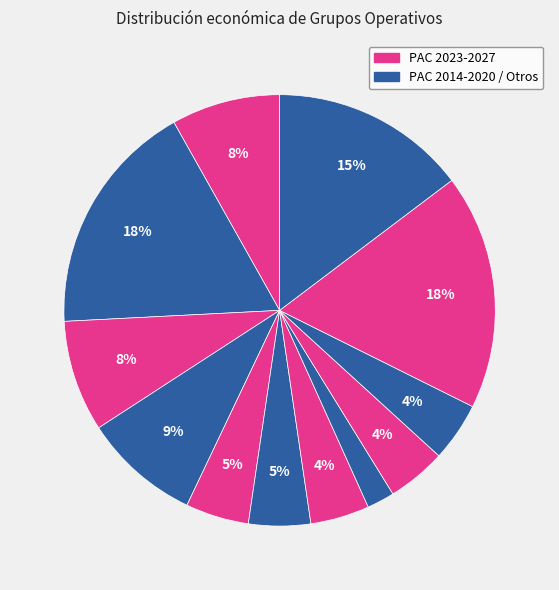

Rank the categories by value from highest to lowest.

BIO4TRACE, PLANFORLAB, CONIFERAS, SAMM_IRO, LOGICEB, RUMIANTEC, LUPULINAECOCAM, PISTACLON, SENSA, GEN3OVI, BODEGAS Y VIÑEDOS DEL JILOCA, ARROCERA DEL PIRINEO